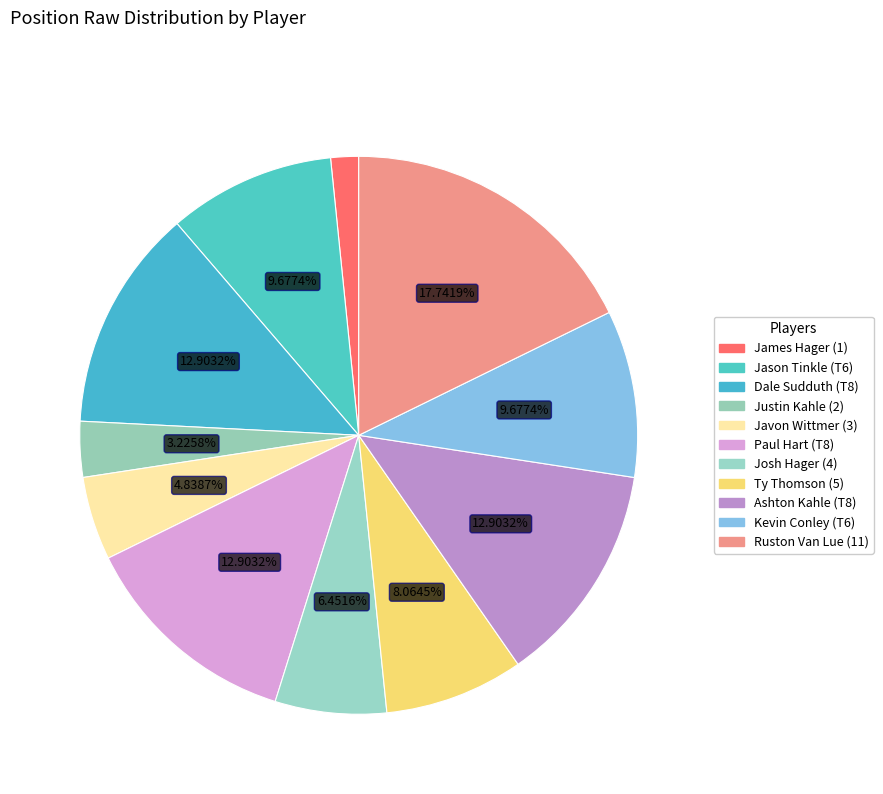

How many slices are in this pie chart?

11